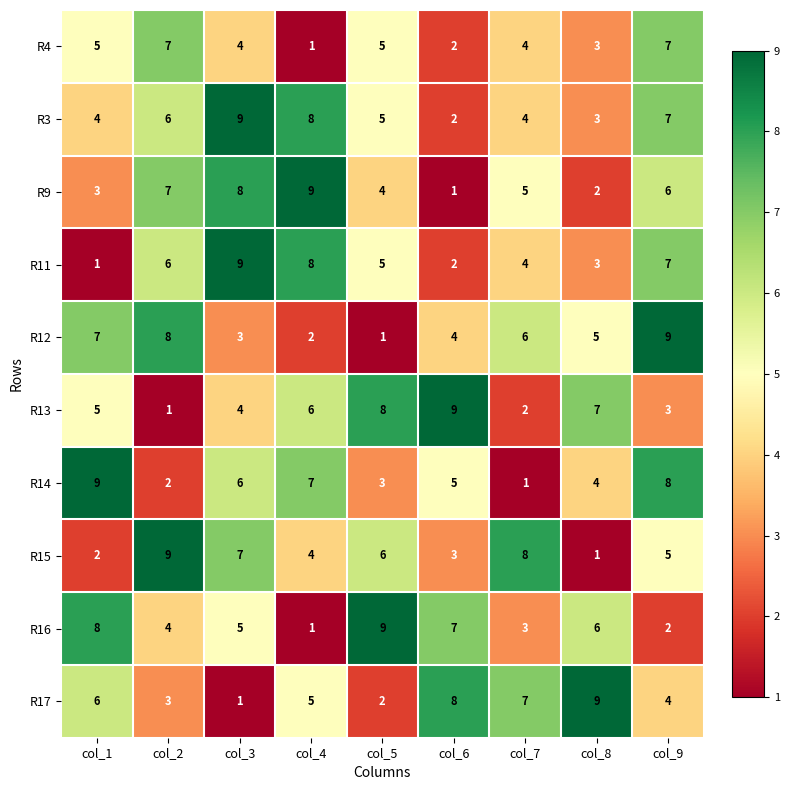

What is the maximum value shown in the chart?

9